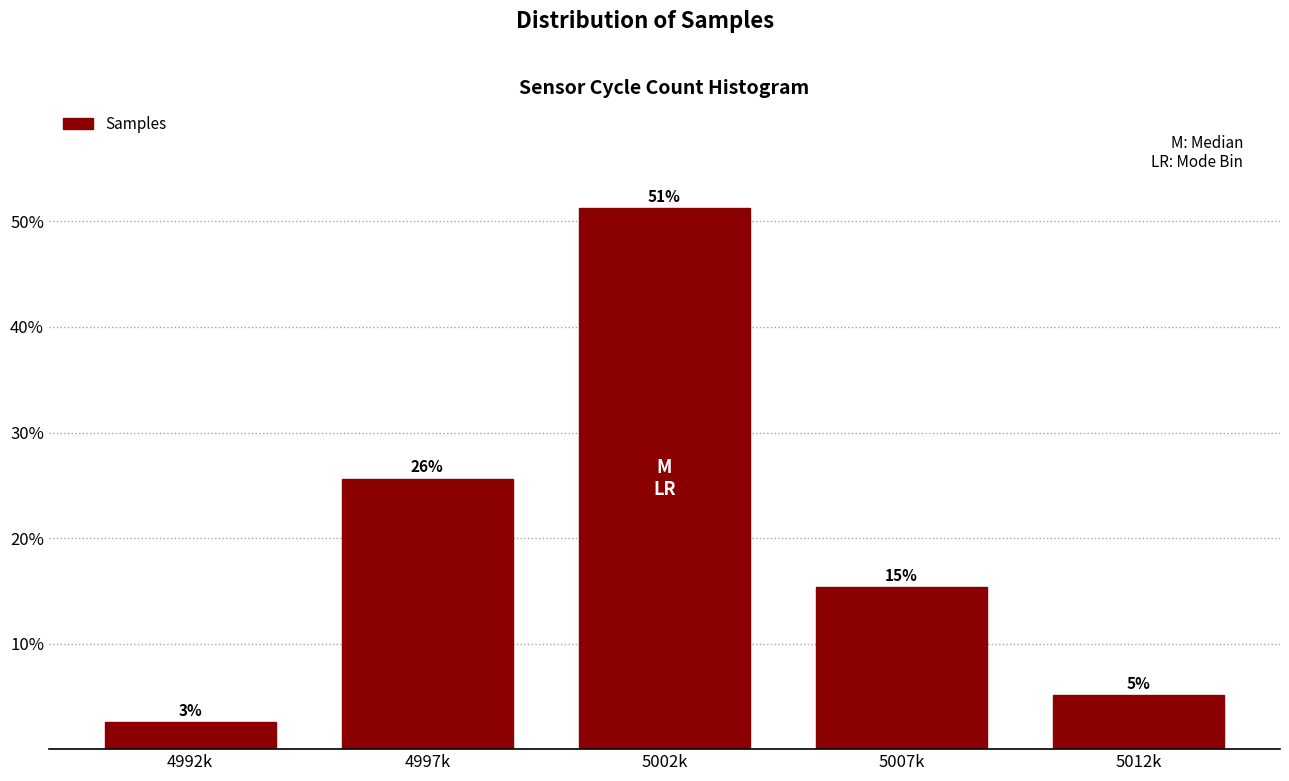

Does the chart contain any negative values?

No